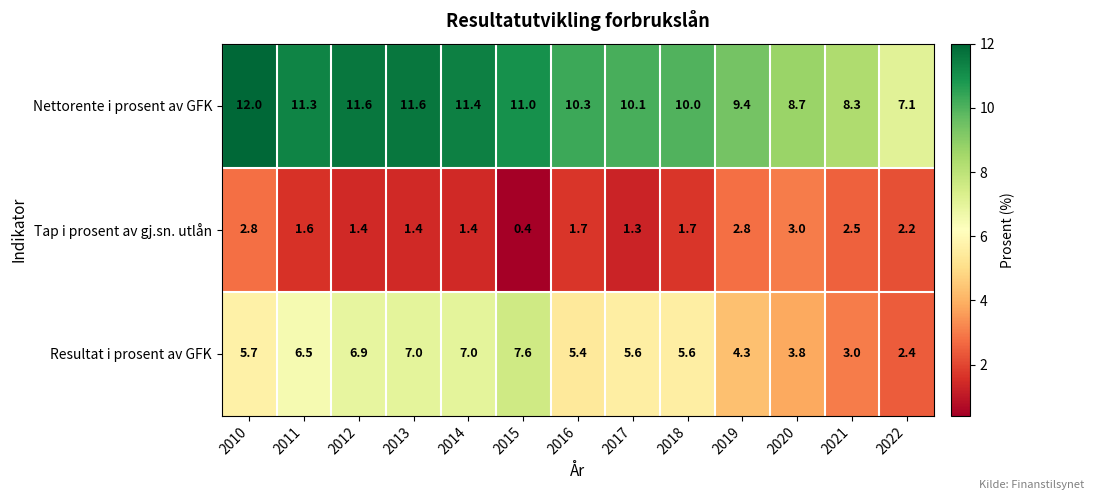

Is it true that Nettorente i prosent av GFK equals 3.4 at 2010?

False